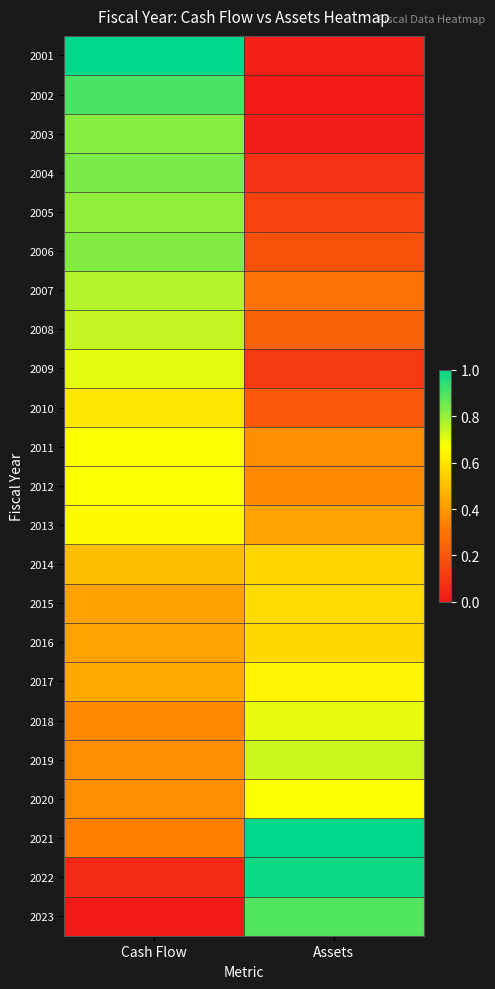

List the series in order of their peak value, highest first.

2021, 2001, 2022, 2002, 2023, 2004, 2006, 2003, 2005, 2007, 2008, 2019, 2009, 2018, 2011, 2012, 2020, 2013, 2017, 2010, 2015, 2016, 2014